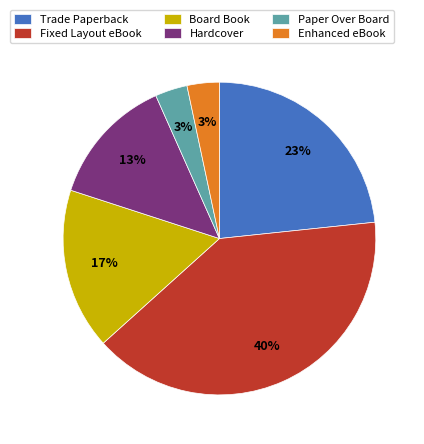

To the nearest percent, what is the average slice percentage?

17%